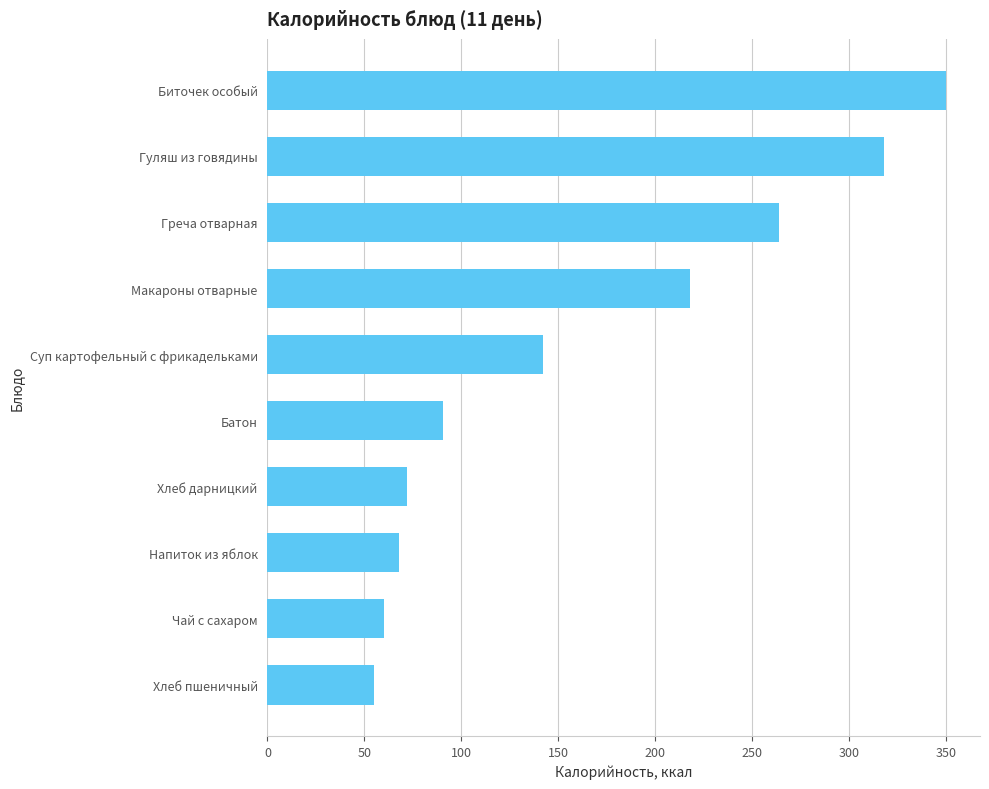

What is the difference between the maximum and minimum values?

295.0